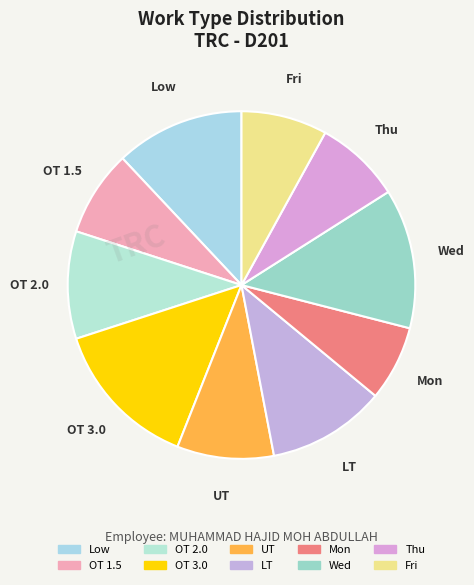

What is the ratio of the value at Fri to the value at OT 1.5?

1.0